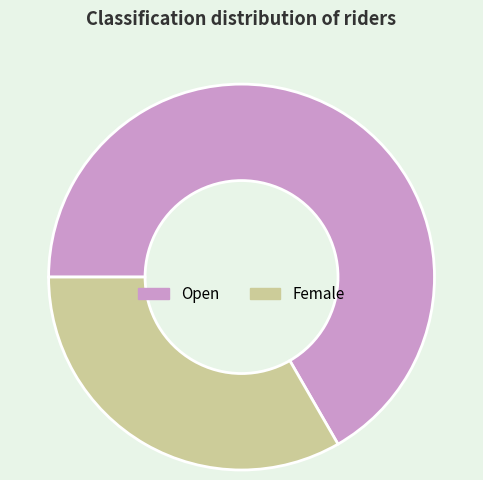

True or false: Open accounts for 56% of the total.

False